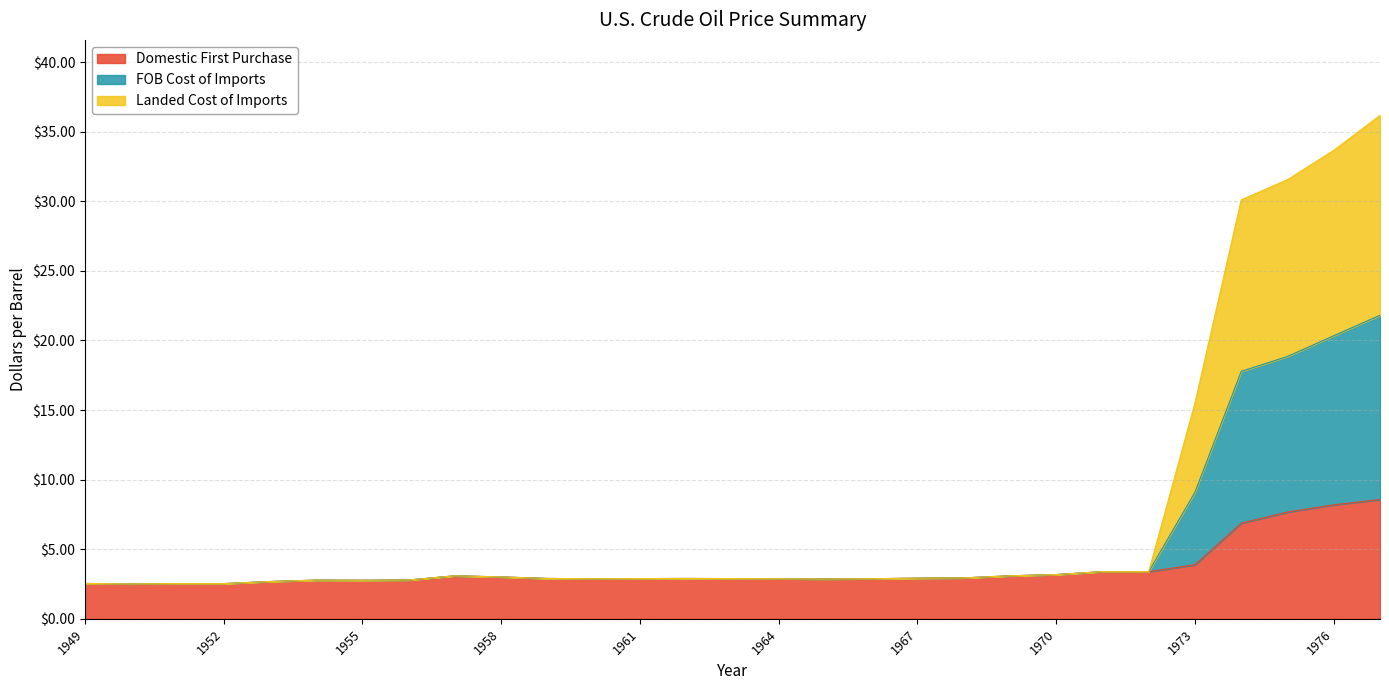

At which category does the chart reach its minimum across all series?

1950